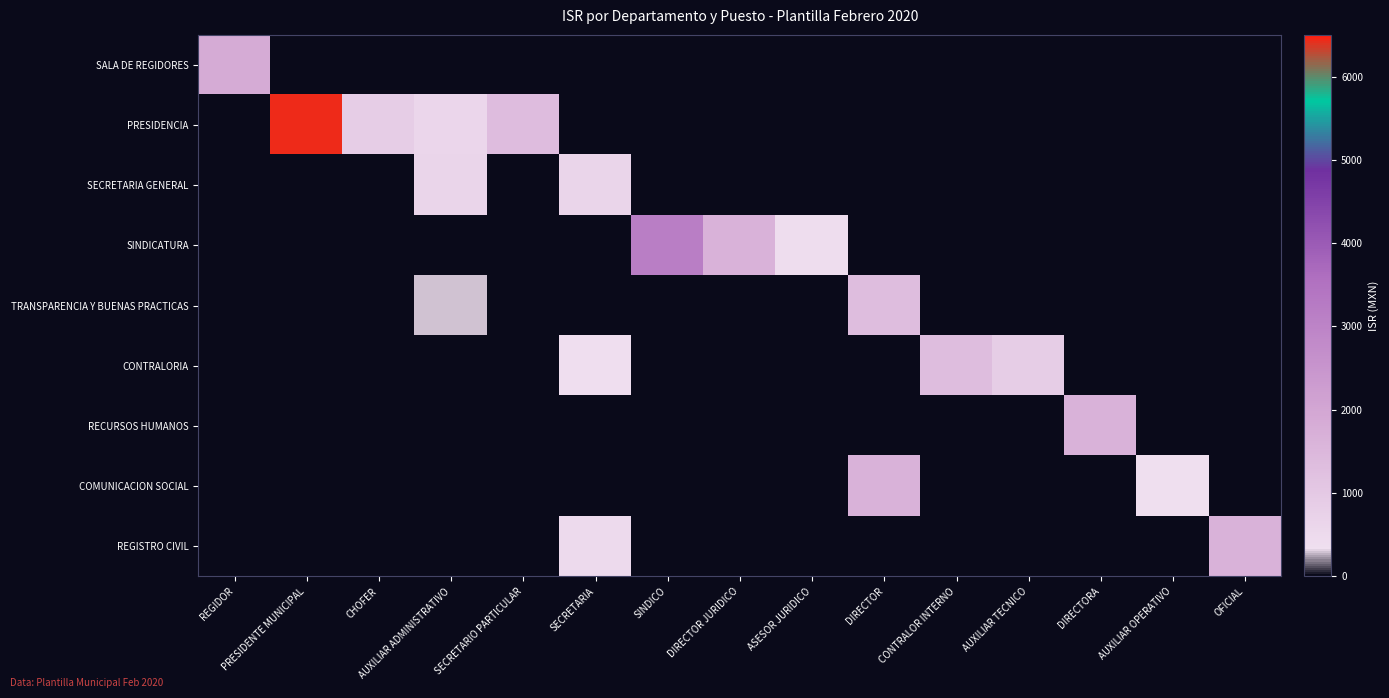

Reading left to right, extract all data points from this chart.

SALA DE REGIDORES: REGIDOR=1841.2	PRESIDENTE MUNICIPAL=0.0	CHOFER=0.0	AUXILIAR ADMINISTRATIVO=0.0	SECRETARIO PARTICULAR=0.0	SECRETARIA=0.0	SINDICO=0.0	DIRECTOR JURIDICO=0.0	ASESOR JURIDICO=0.0	DIRECTOR=0.0	CONTRALOR INTERNO=0.0	AUXILIAR TECNICO=0.0	DIRECTORA=0.0	AUXILIAR OPERATIVO=0.0	OFICIAL=0.0
PRESIDENCIA: REGIDOR=0.0	PRESIDENTE MUNICIPAL=6446.5	CHOFER=881.1	AUXILIAR ADMINISTRATIVO=634.4	SECRETARIO PARTICULAR=1363.7	SECRETARIA=0.0	SINDICO=0.0	DIRECTOR JURIDICO=0.0	ASESOR JURIDICO=0.0	DIRECTOR=0.0	CONTRALOR INTERNO=0.0	AUXILIAR TECNICO=0.0	DIRECTORA=0.0	AUXILIAR OPERATIVO=0.0	OFICIAL=0.0
SECRETARIA GENERAL: REGIDOR=0.0	PRESIDENTE MUNICIPAL=0.0	CHOFER=0.0	AUXILIAR ADMINISTRATIVO=638.8	SECRETARIO PARTICULAR=0.0	SECRETARIA=638.8	SINDICO=0.0	DIRECTOR JURIDICO=0.0	ASESOR JURIDICO=0.0	DIRECTOR=0.0	CONTRALOR INTERNO=0.0	AUXILIAR TECNICO=0.0	DIRECTORA=0.0	AUXILIAR OPERATIVO=0.0	OFICIAL=0.0
SINDICATURA: REGIDOR=0.0	PRESIDENTE MUNICIPAL=0.0	CHOFER=0.0	AUXILIAR ADMINISTRATIVO=0.0	SECRETARIO PARTICULAR=0.0	SECRETARIA=0.0	SINDICO=3168.4	DIRECTOR JURIDICO=1632.1	ASESOR JURIDICO=422.0	DIRECTOR=0.0	CONTRALOR INTERNO=0.0	AUXILIAR TECNICO=0.0	DIRECTORA=0.0	AUXILIAR OPERATIVO=0.0	OFICIAL=0.0
TRANSPARENCIA Y BUENAS PRACTICAS: REGIDOR=0.0	PRESIDENTE MUNICIPAL=0.0	CHOFER=0.0	AUXILIAR ADMINISTRATIVO=280.7	SECRETARIO PARTICULAR=0.0	SECRETARIA=0.0	SINDICO=0.0	DIRECTOR JURIDICO=0.0	ASESOR JURIDICO=0.0	DIRECTOR=1326.3	CONTRALOR INTERNO=0.0	AUXILIAR TECNICO=0.0	DIRECTORA=0.0	AUXILIAR OPERATIVO=0.0	OFICIAL=0.0
CONTRALORIA: REGIDOR=0.0	PRESIDENTE MUNICIPAL=0.0	CHOFER=0.0	AUXILIAR ADMINISTRATIVO=0.0	SECRETARIO PARTICULAR=0.0	SECRETARIA=396.3	SINDICO=0.0	DIRECTOR JURIDICO=0.0	ASESOR JURIDICO=0.0	DIRECTOR=0.0	CONTRALOR INTERNO=1326.6	AUXILIAR TECNICO=882.8	DIRECTORA=0.0	AUXILIAR OPERATIVO=0.0	OFICIAL=0.0
RECURSOS HUMANOS: REGIDOR=0.0	PRESIDENTE MUNICIPAL=0.0	CHOFER=0.0	AUXILIAR ADMINISTRATIVO=0.0	SECRETARIO PARTICULAR=0.0	SECRETARIA=0.0	SINDICO=0.0	DIRECTOR JURIDICO=0.0	ASESOR JURIDICO=0.0	DIRECTOR=0.0	CONTRALOR INTERNO=0.0	AUXILIAR TECNICO=0.0	DIRECTORA=1632.1	AUXILIAR OPERATIVO=0.0	OFICIAL=0.0
COMUNICACION SOCIAL: REGIDOR=0.0	PRESIDENTE MUNICIPAL=0.0	CHOFER=0.0	AUXILIAR ADMINISTRATIVO=0.0	SECRETARIO PARTICULAR=0.0	SECRETARIA=0.0	SINDICO=0.0	DIRECTOR JURIDICO=0.0	ASESOR JURIDICO=0.0	DIRECTOR=1632.1	CONTRALOR INTERNO=0.0	AUXILIAR TECNICO=0.0	DIRECTORA=0.0	AUXILIAR OPERATIVO=333.8	OFICIAL=0.0
REGISTRO CIVIL: REGIDOR=0.0	PRESIDENTE MUNICIPAL=0.0	CHOFER=0.0	AUXILIAR ADMINISTRATIVO=0.0	SECRETARIO PARTICULAR=0.0	SECRETARIA=501.4	SINDICO=0.0	DIRECTOR JURIDICO=0.0	ASESOR JURIDICO=0.0	DIRECTOR=0.0	CONTRALOR INTERNO=0.0	AUXILIAR TECNICO=0.0	DIRECTORA=0.0	AUXILIAR OPERATIVO=0.0	OFICIAL=1632.1